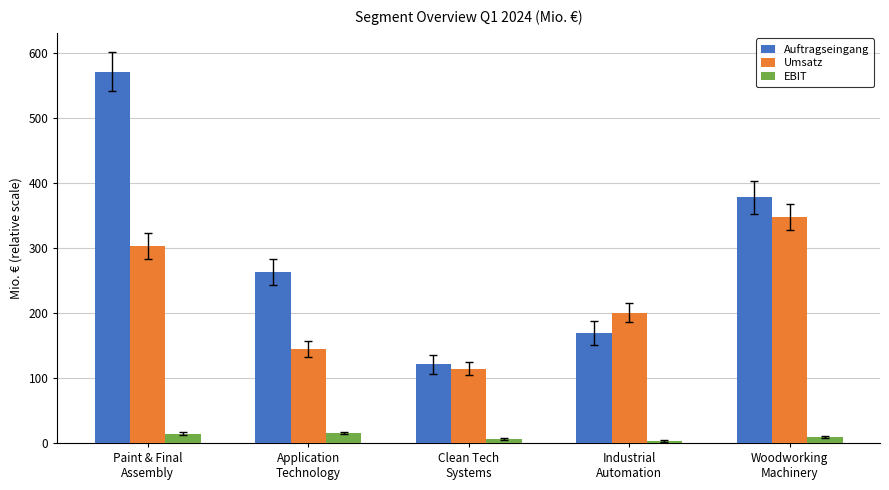

How many data points in EBIT are less than 9?

2